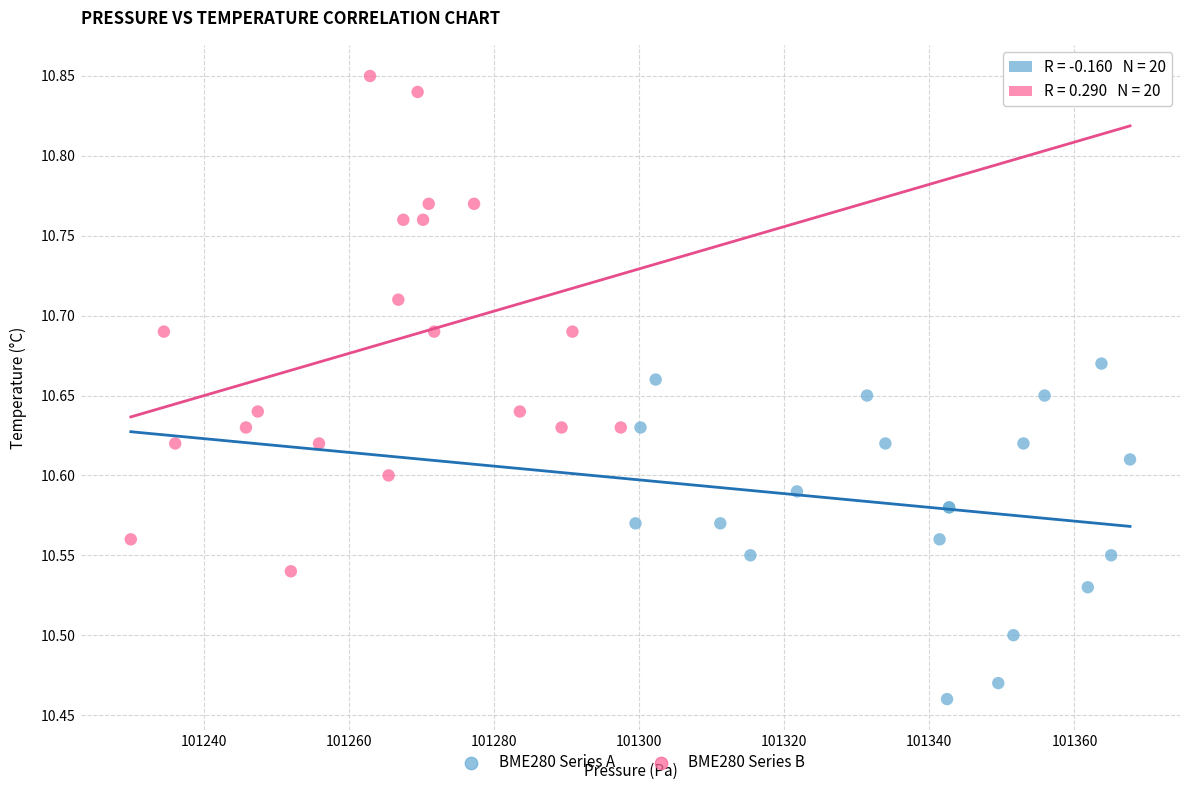

Which series has the largest Y range (max minus min)?

BME280 Series B